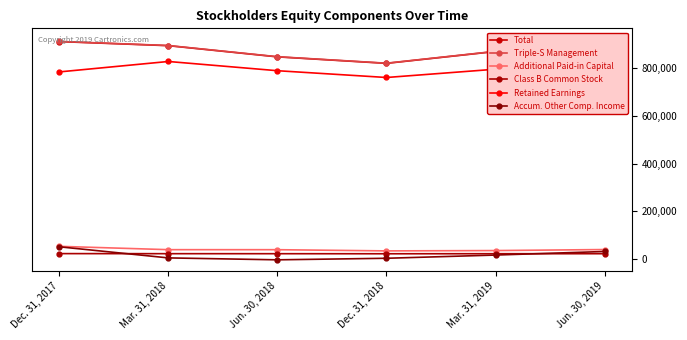

What is the average value of the Triple-S Management series?

879118